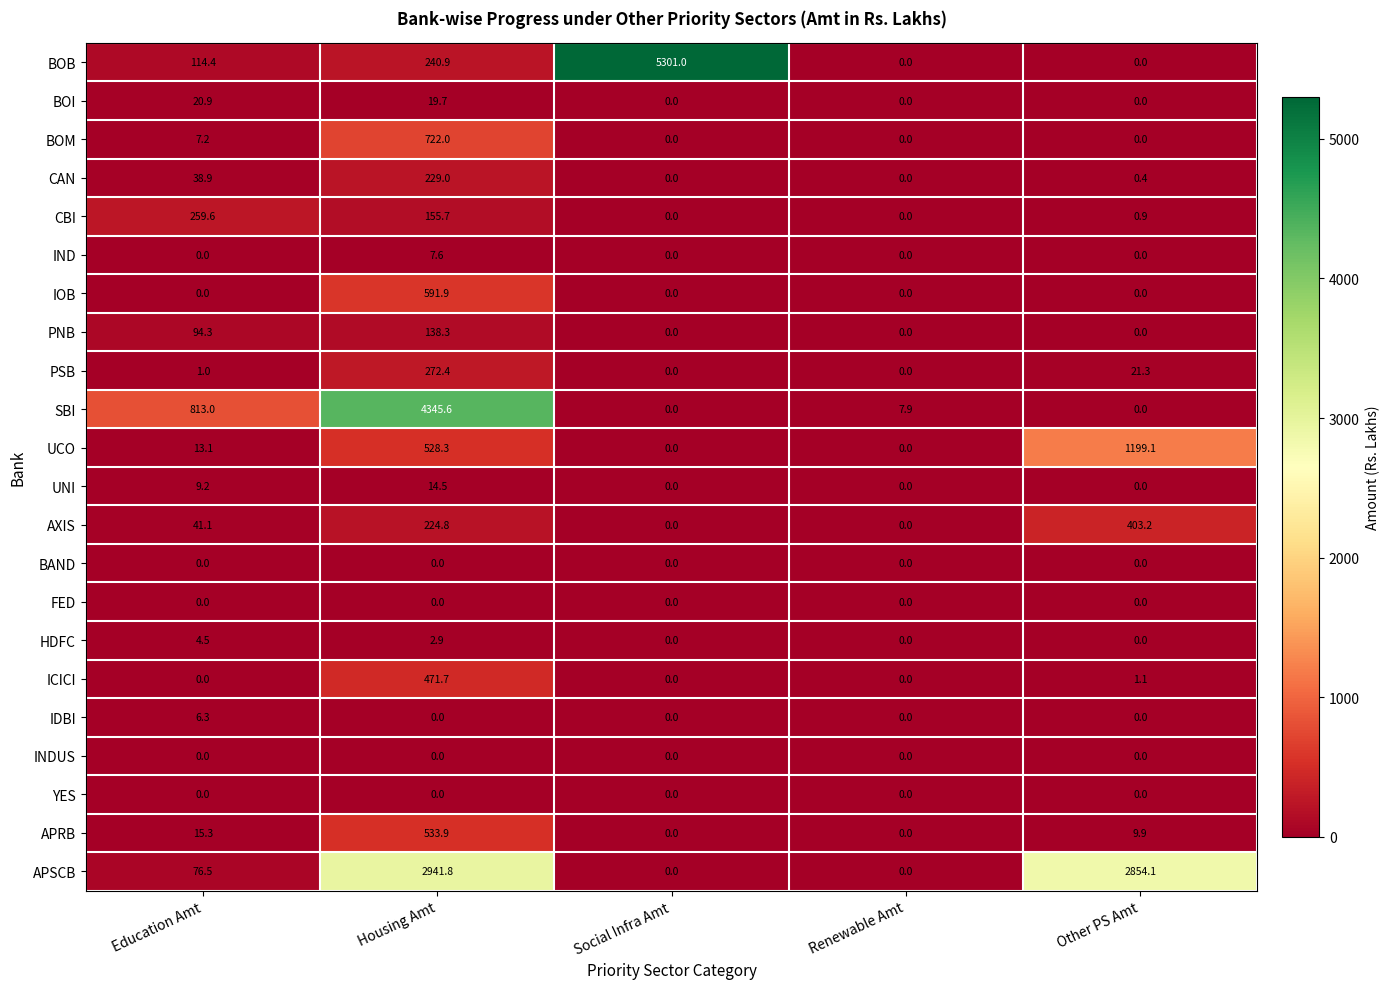

Is it true that AXIS equals 0.0 at Renewable Amt?

True